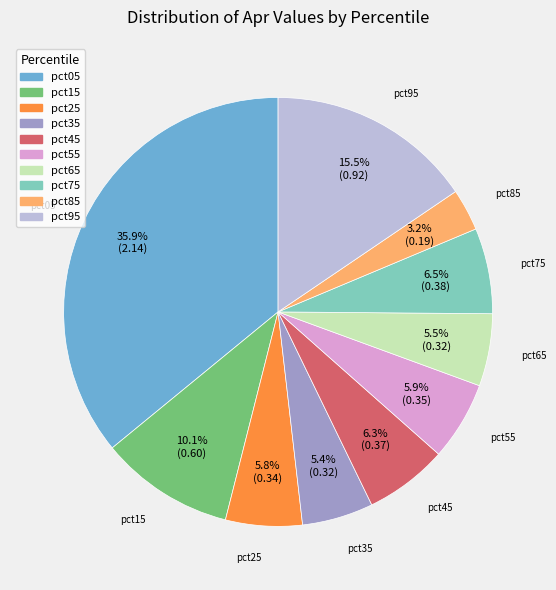

Which category has the biggest portion of the pie?

pct05